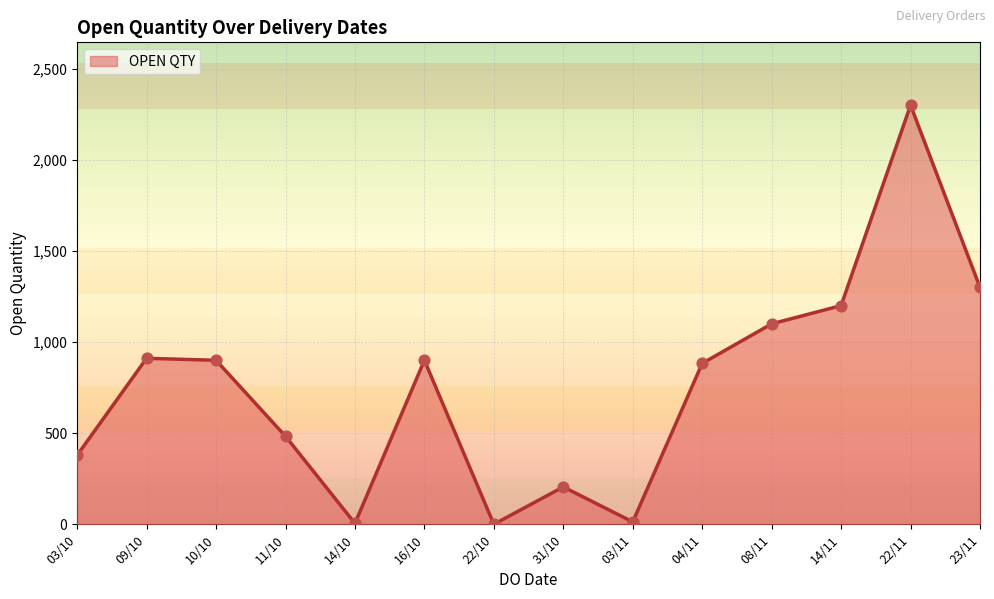

What is the change in value from 08/11 to 14/11?

+100